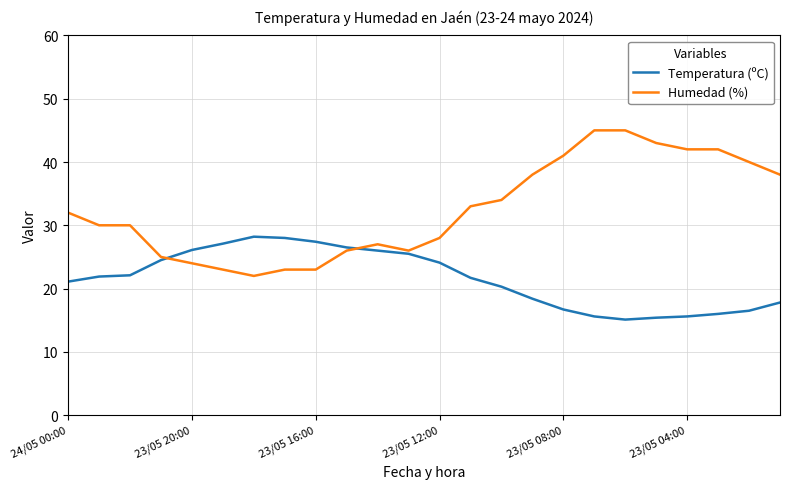

Count the number of categories in the chart.

24